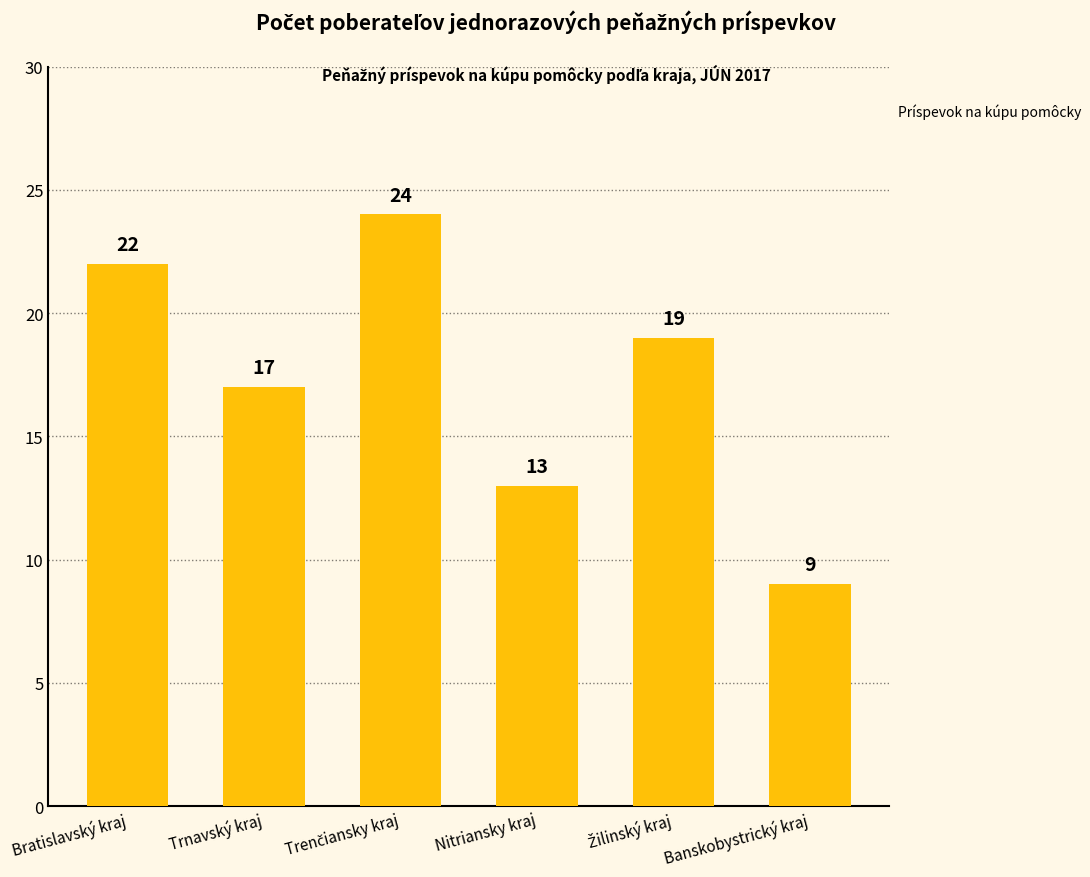

Where is the data nearest to the value 16?

Trnavský kraj